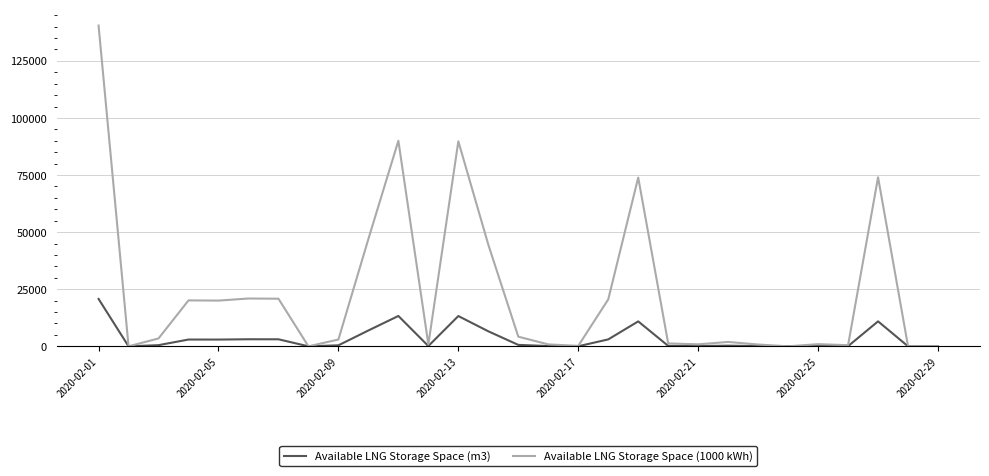

Which series has the widest spread of values?

Available LNG Storage Space (1000 kWh)